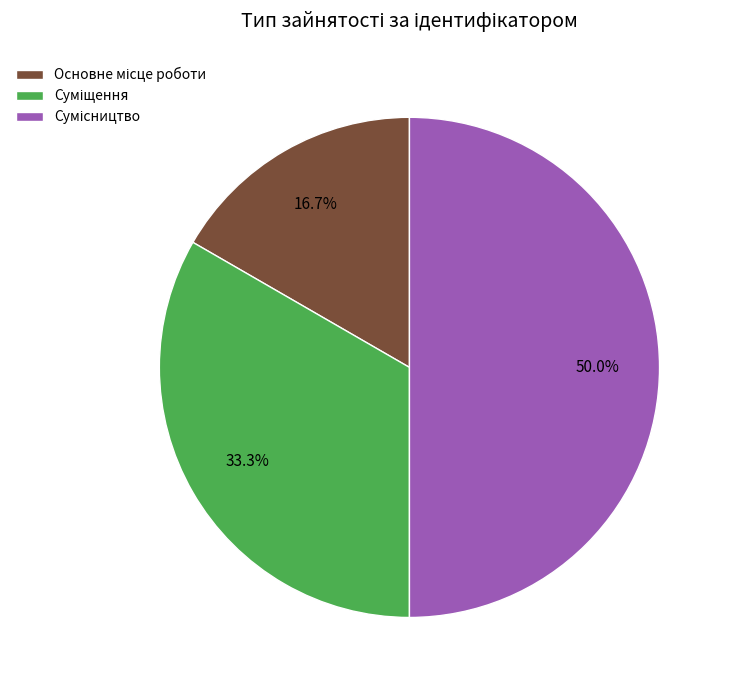

Count the number of slices in the pie.

3